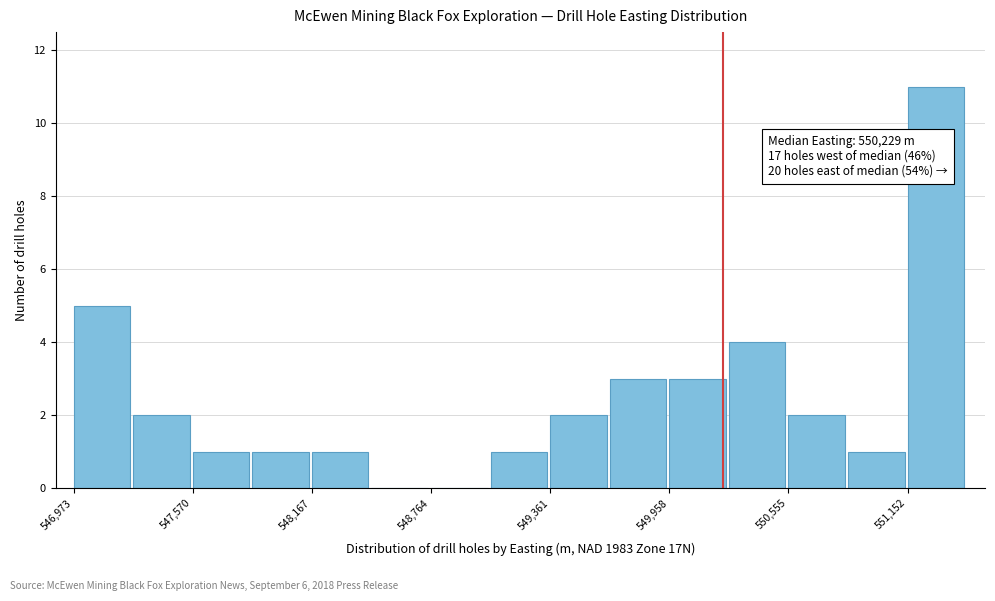

Read against the x-axis, roughly where is the centre of the tallest bar?

551300